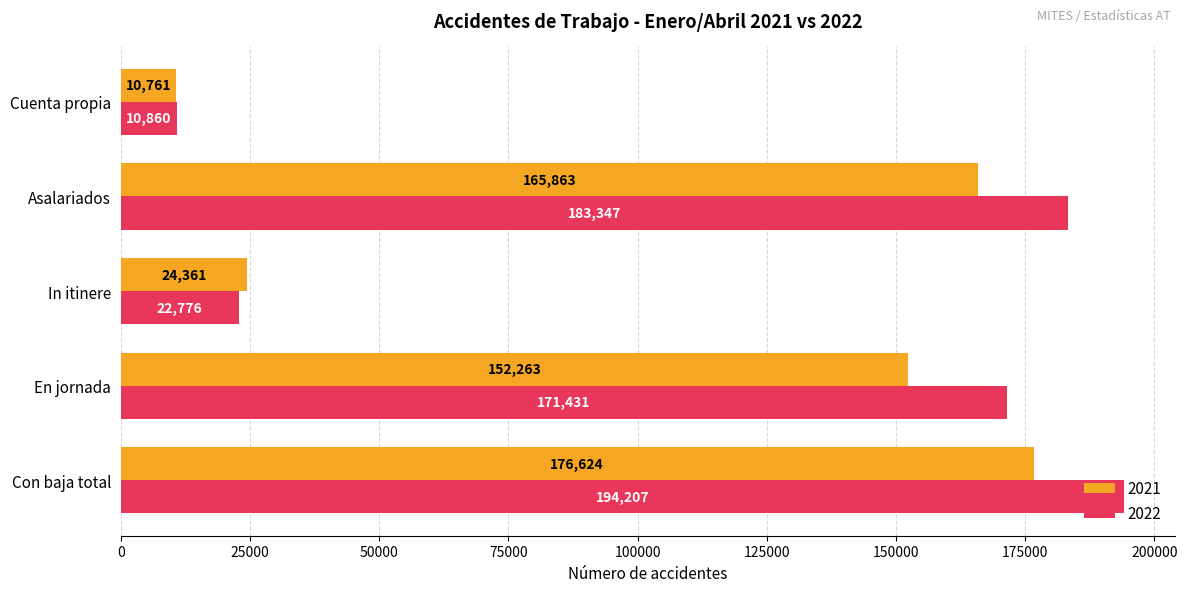

What is the sum of all 2022 values?

582621